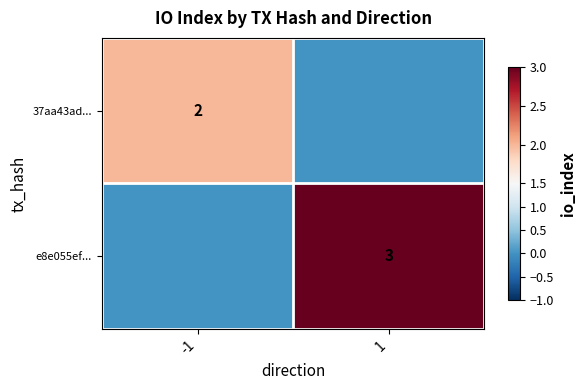

True or false: 37aa43ad... has a value of 2 at -1.

True